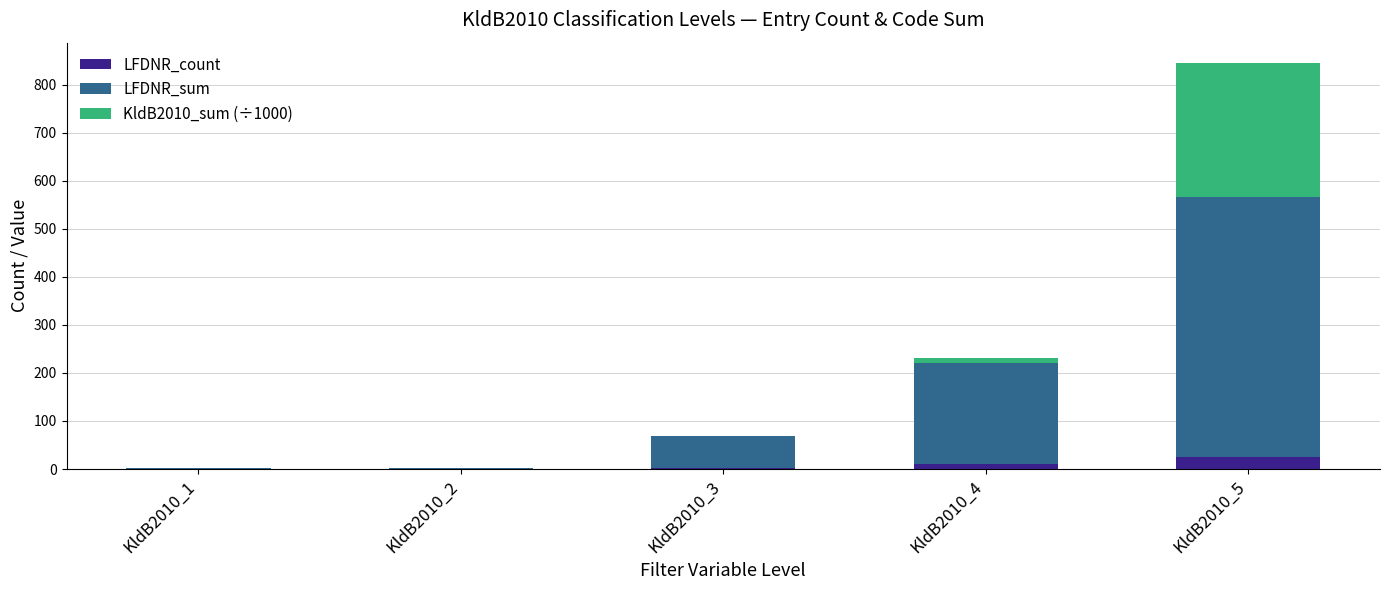

At which category is the sum across all series the highest?

KldB2010_5